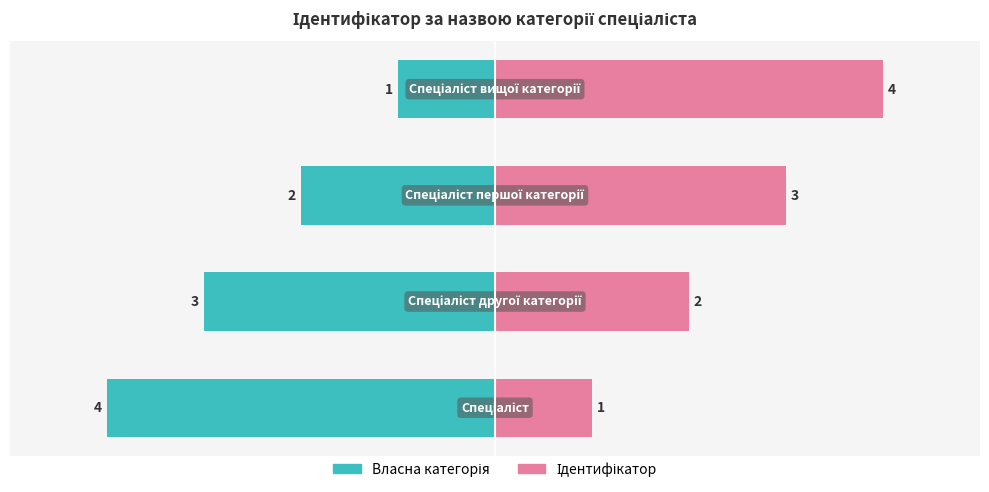

Are the bars horizontal?

Yes